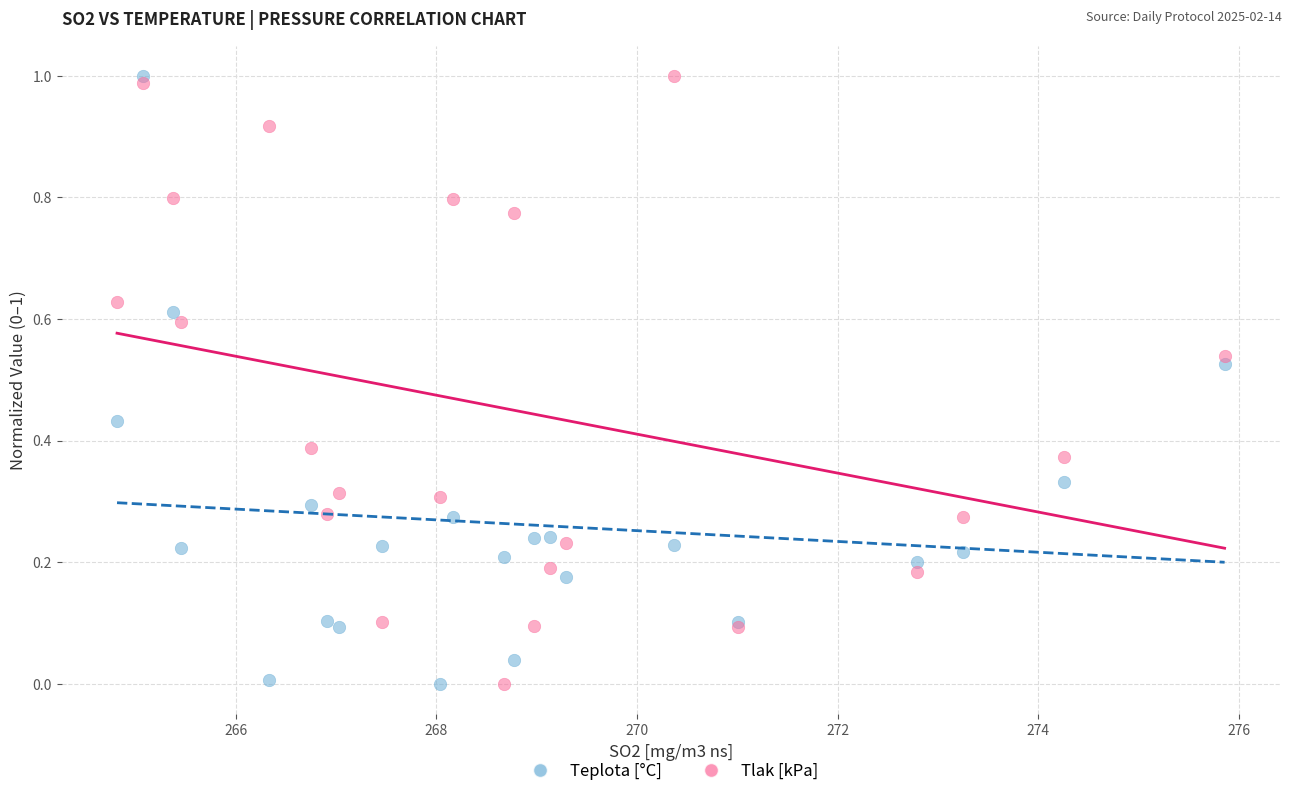

What is the X range (max minus min) for the scatter plot?

11.0